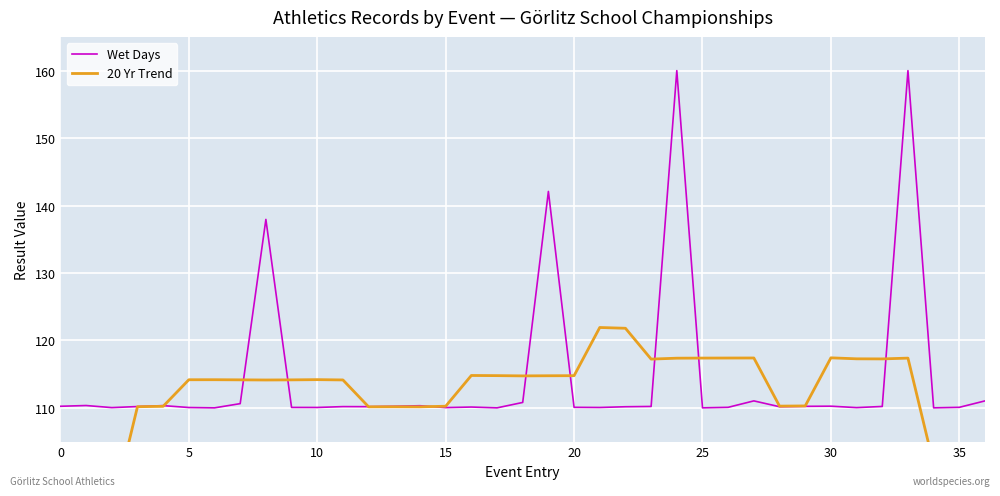

At 34, list the series in order from largest to smallest.

Wet Days, 20 Yr Trend